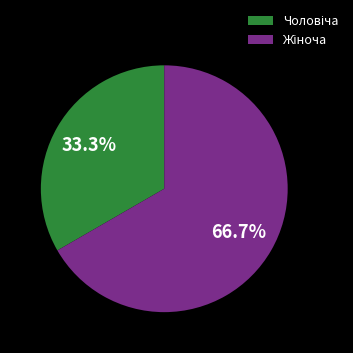

Is there a majority slice in this chart?

Yes